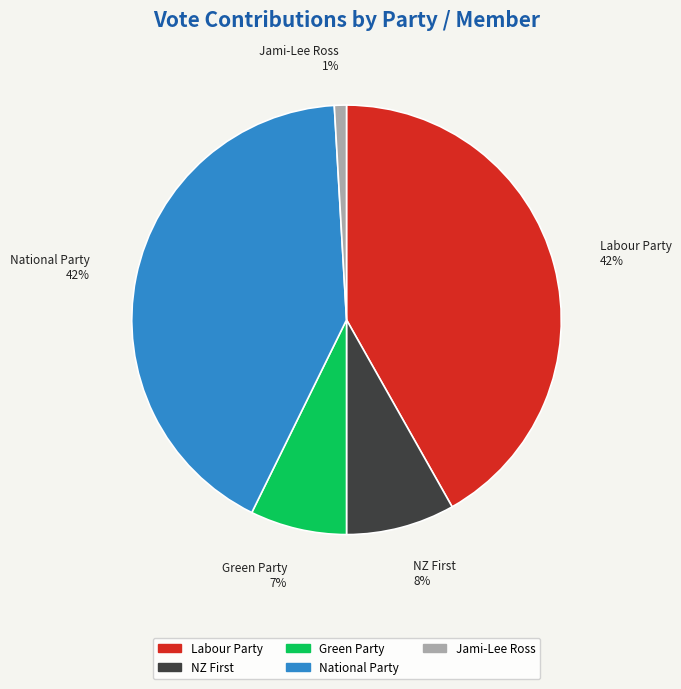

What percentage is the Labour Party slice, to the nearest percent?

42%